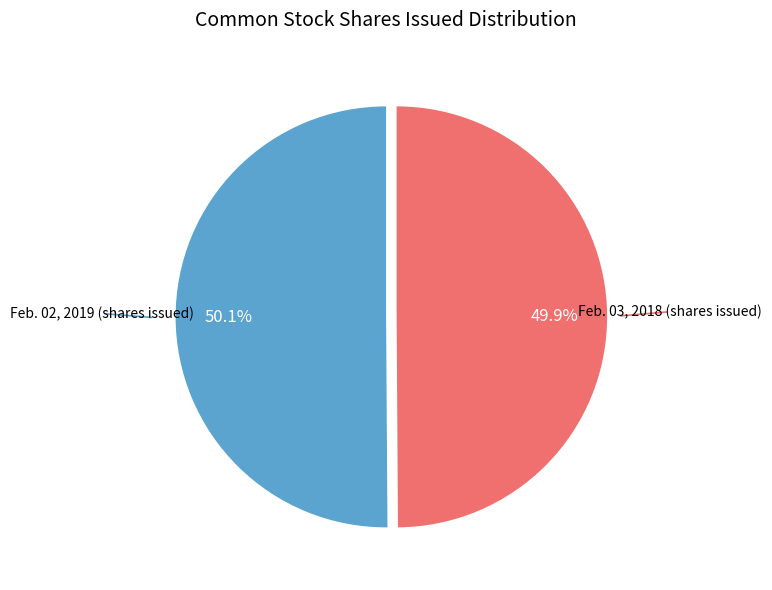

Does any single category account for the majority?

Yes